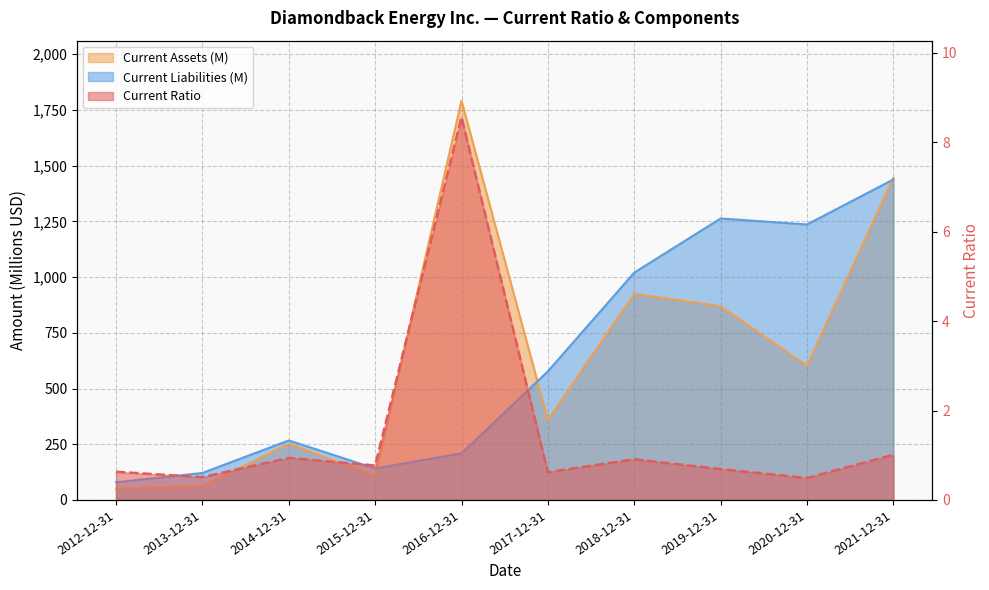

Reading right to left, transcribe all the data shown in this chart.

Current Ratio: 2021-12-31=1.0	2020-12-31=0.5	2019-12-31=0.7	2018-12-31=0.9	2017-12-31=0.6	2016-12-31=8.6	2015-12-31=0.8	2014-12-31=0.9	2013-12-31=0.5	2012-12-31=0.6
Current Assets (M): 2021-12-31=1446.0	2020-12-31=602.0	2019-12-31=869.0	2018-12-31=925.0	2017-12-31=359.0	2016-12-31=1792.0	2015-12-31=109.0	2014-12-31=252.0	2013-12-31=62.0	2012-12-31=50.0
Current Liabilities (M): 2021-12-31=1438.0	2020-12-31=1236.0	2019-12-31=1263.0	2018-12-31=1020.0	2017-12-31=577.0	2016-12-31=209.0	2015-12-31=141.0	2014-12-31=267.0	2013-12-31=121.0	2012-12-31=79.0